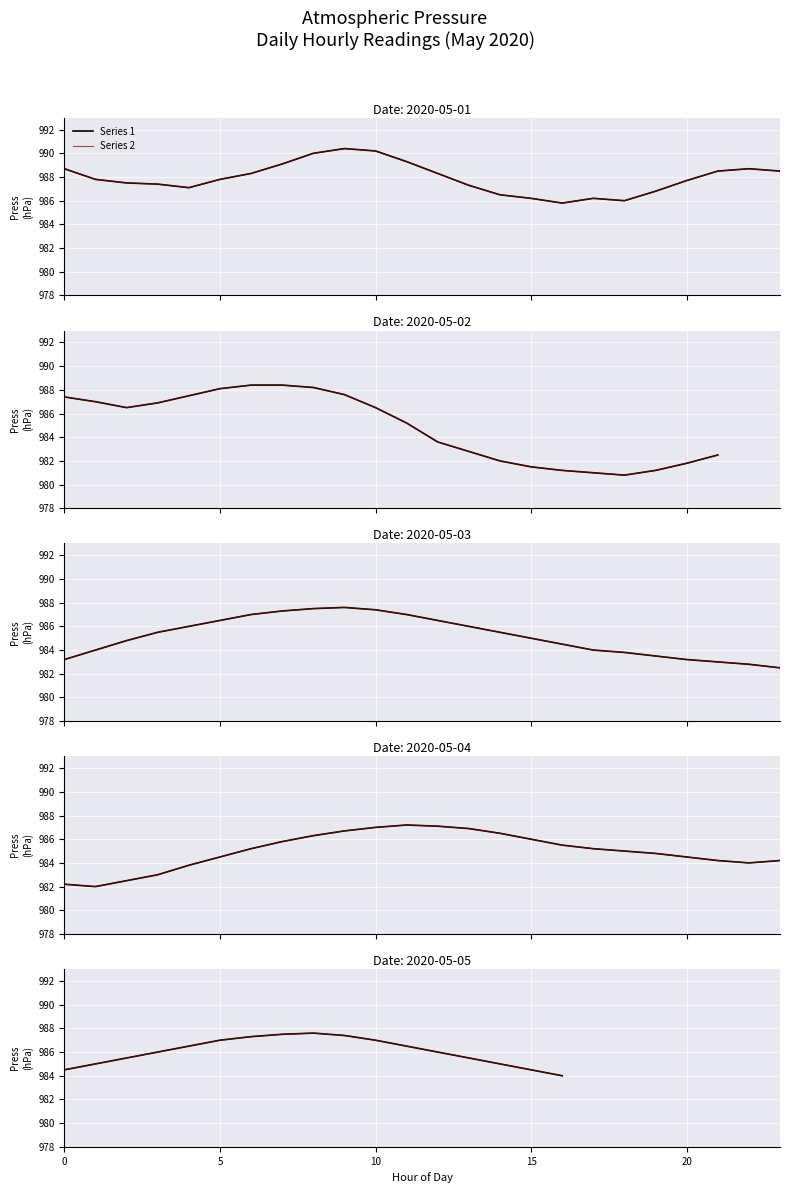

What is the difference between the maximum and minimum values in the Series 2 series?

3.6